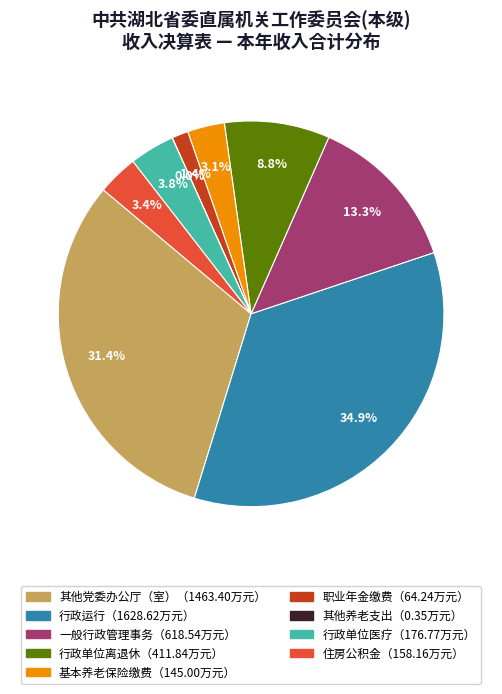

Is there any slice that represents more than half of the pie?

No